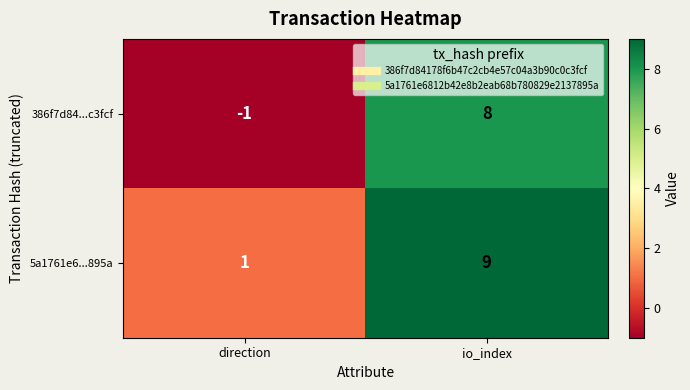

At which category is the sum across all series the highest?

io_index